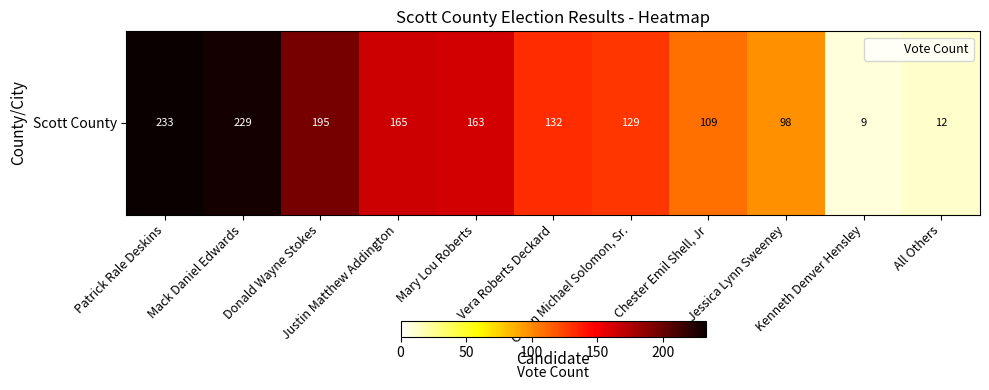

What is the change in value from Donald Wayne Stokes to Jessica Lynn Sweeney?

-97